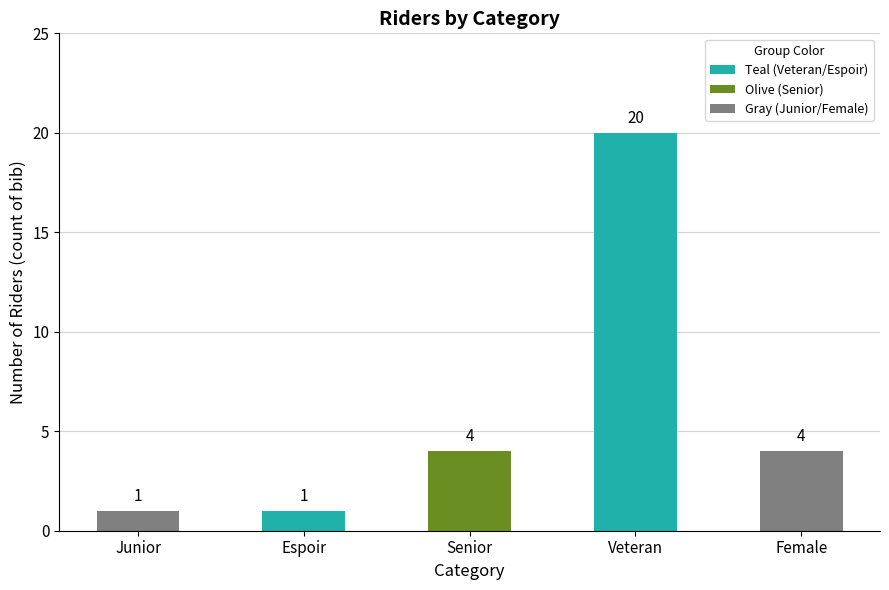

What is the greatest value displayed?

20